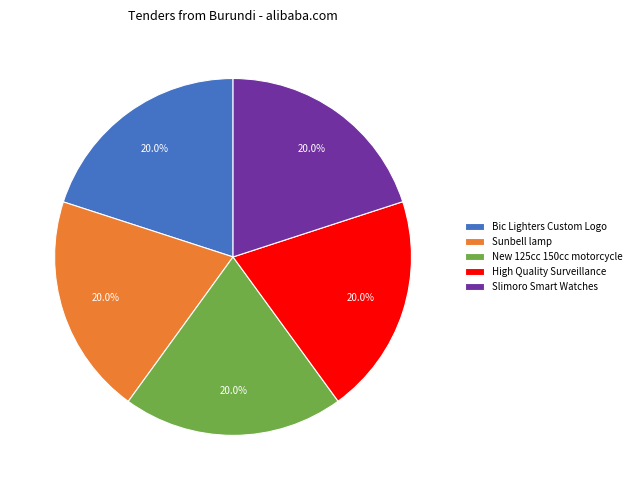

What is the total percentage of Sunbell lamp and Slimoro Smart Watches?

40.0%